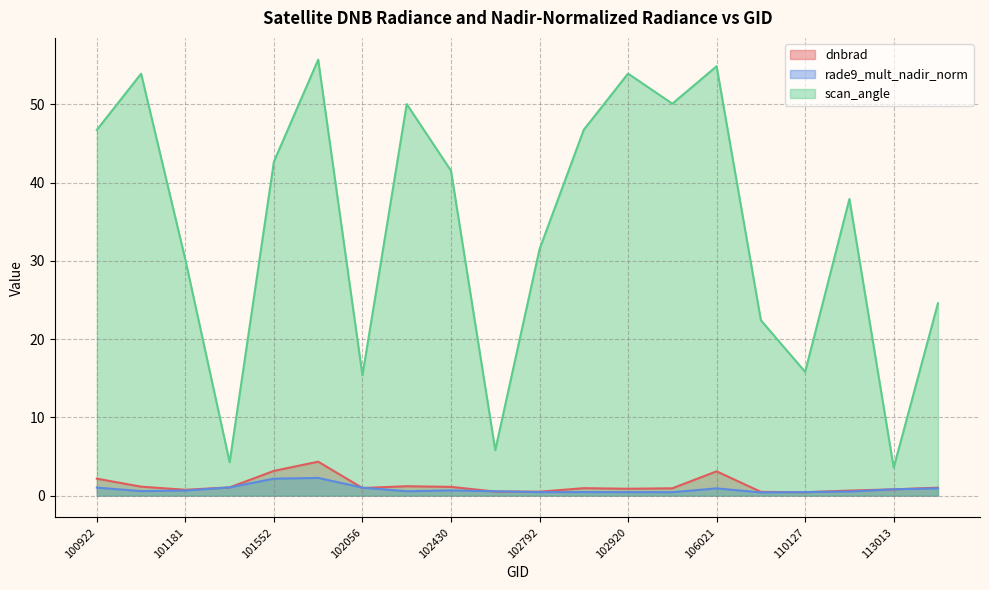

What is the average value of the scan_angle series?

34.4